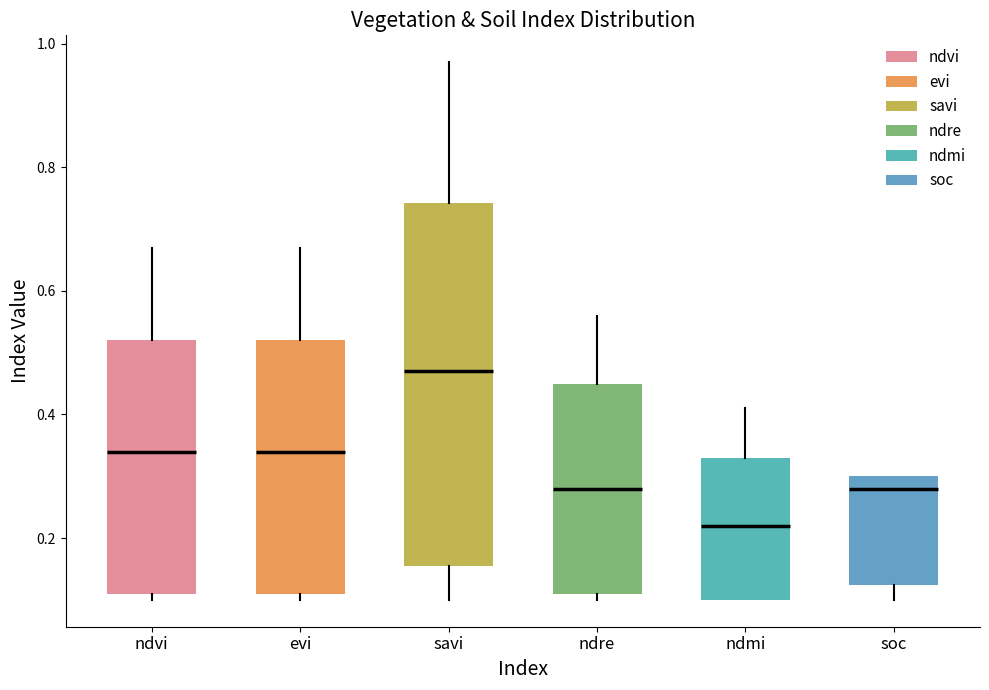

Where does the median line of the box for ndmi sit on the y-axis? The values are not printed on the chart, so give them approximately, as read against the axis.

0.22